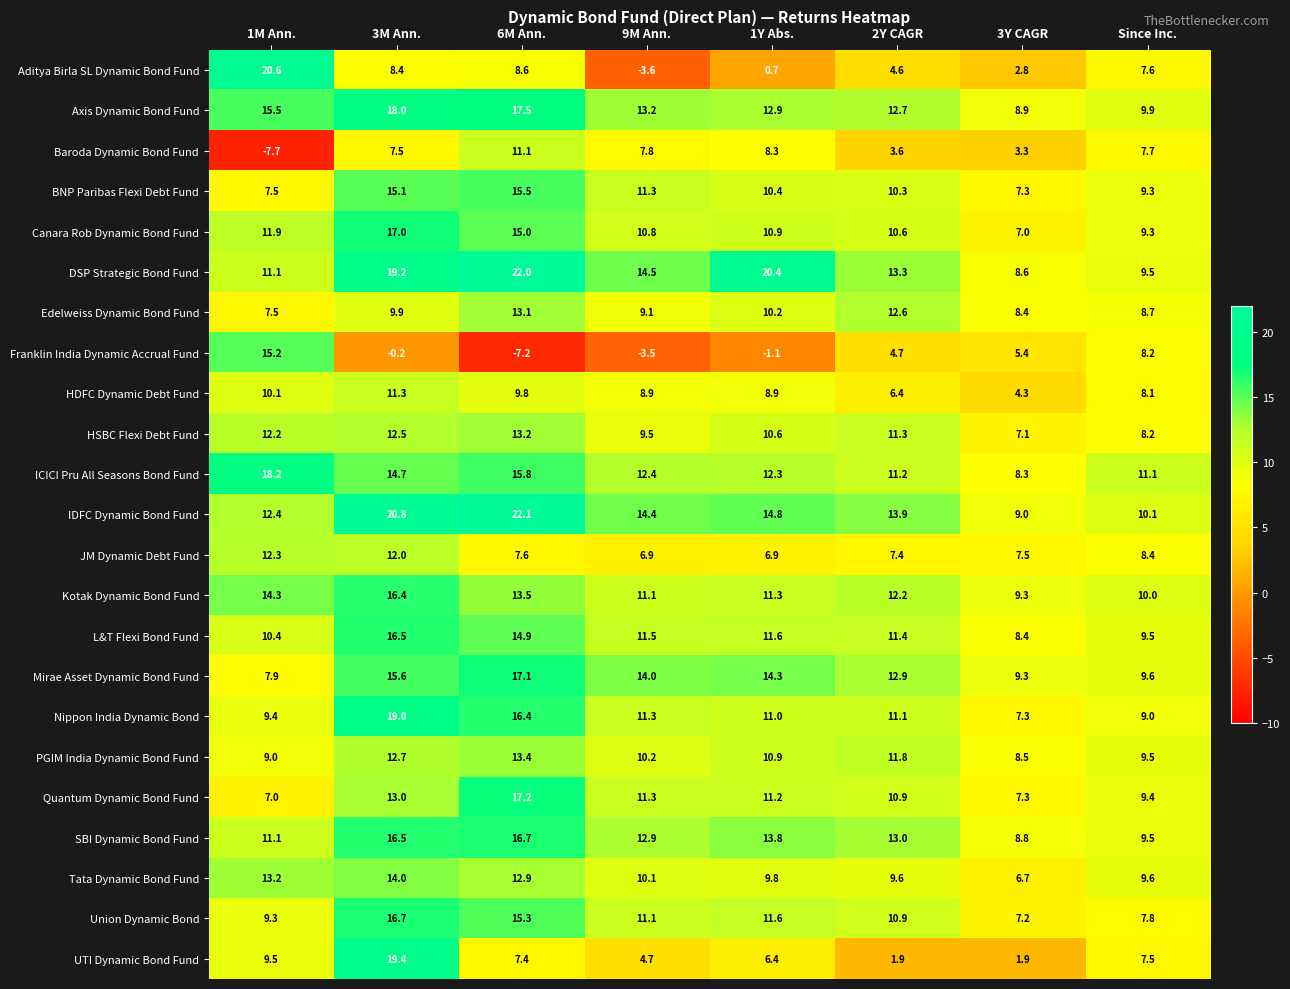

List the labels in order of L&T Flexi Bond Fund value, largest first.

3M Ann., 6M Ann., 1Y Abs., 9M Ann., 2Y CAGR, 1M Ann., Since Inc., 3Y CAGR